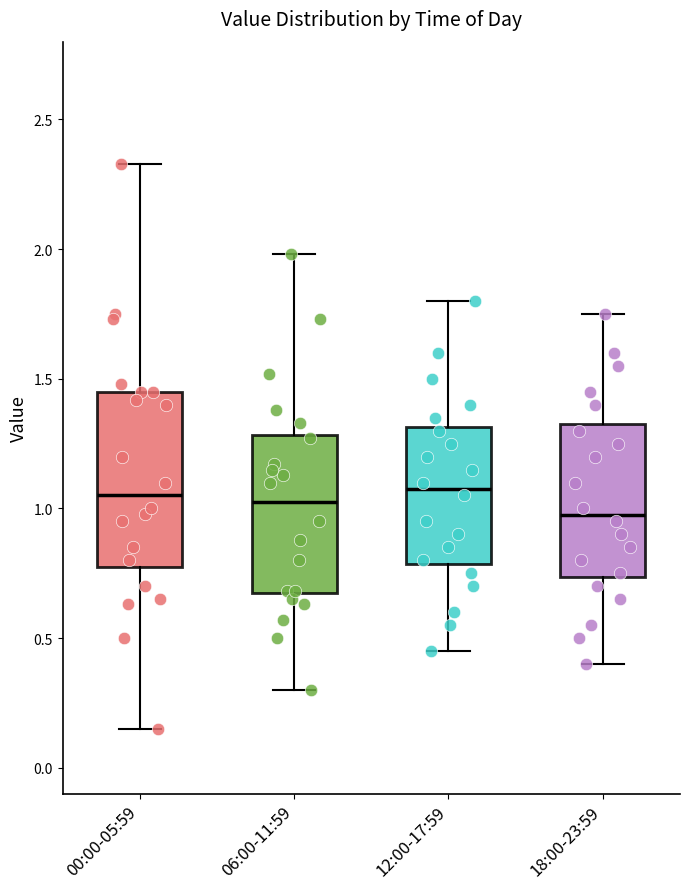

Reading left to right, transcribe this box plot: for each box, give where its median line is, the range the box spans, and where its two whiskers end, as read against the y-axis. The values are not printed on the chart, so give them approximately, as read against the axis.

00:00-05:59: median 1.05, box 0.80 to 1.45, whiskers 0.15 to 2.35
06:00-11:59: median 1.05, box 0.65 to 1.30, whiskers 0.30 to 2.00
12:00-17:59: median 1.10, box 0.80 to 1.30, whiskers 0.45 to 1.80
18:00-23:59: median 1.00, box 0.75 to 1.35, whiskers 0.40 to 1.75